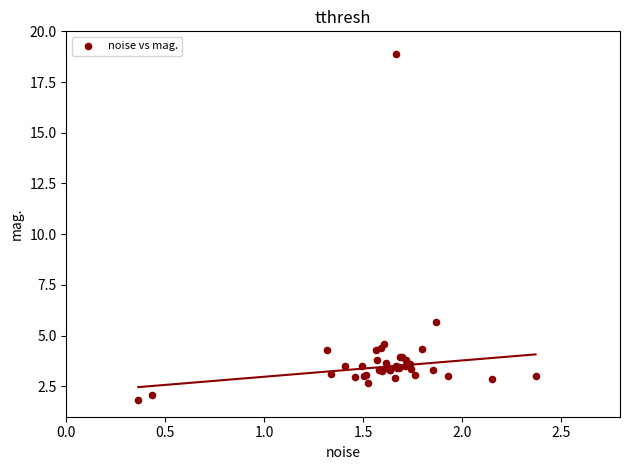

What Y value in the scatter plot is closest to 10?

5.7